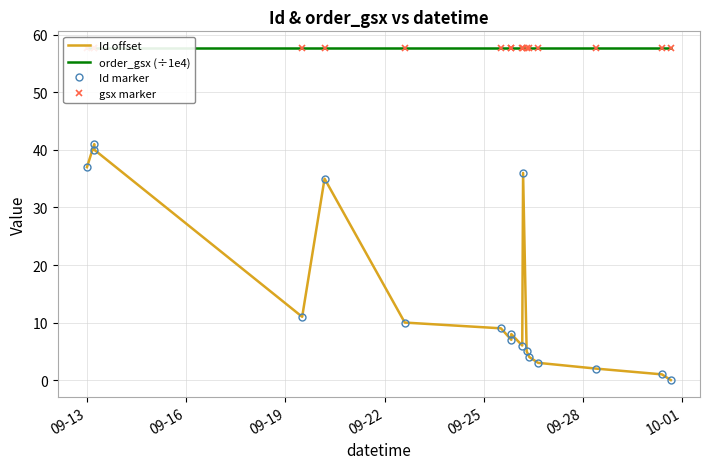

What is the value of the Id marker point at the 5th from the left?

35.0